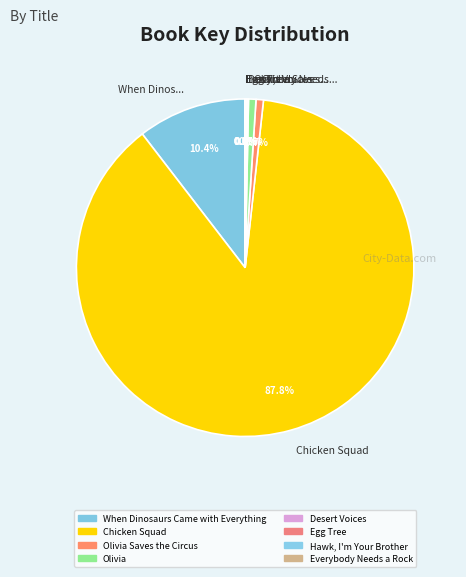

Is there a majority slice in this chart?

Yes